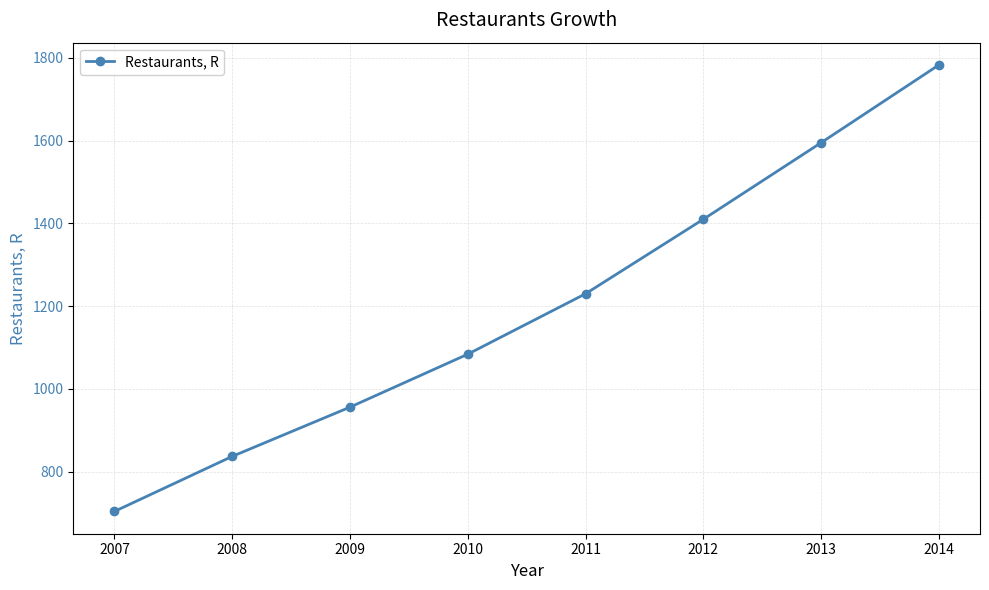

What is the value of the 3rd point from the left?

956